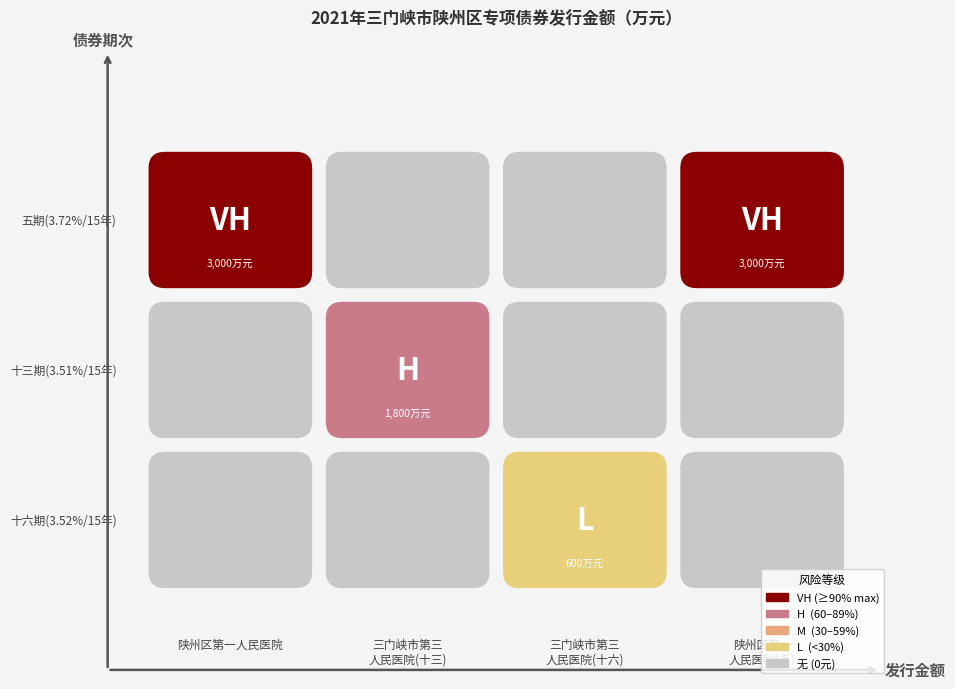

What is the maximum value shown in the chart?

3000